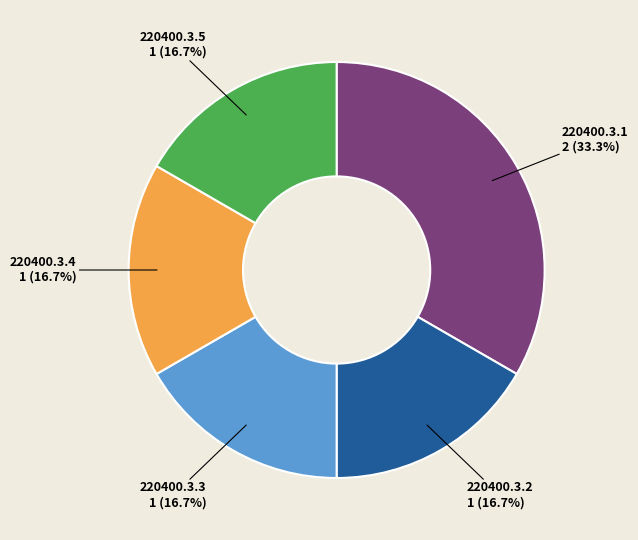

Which category has the biggest portion of the pie?

220400.3.1